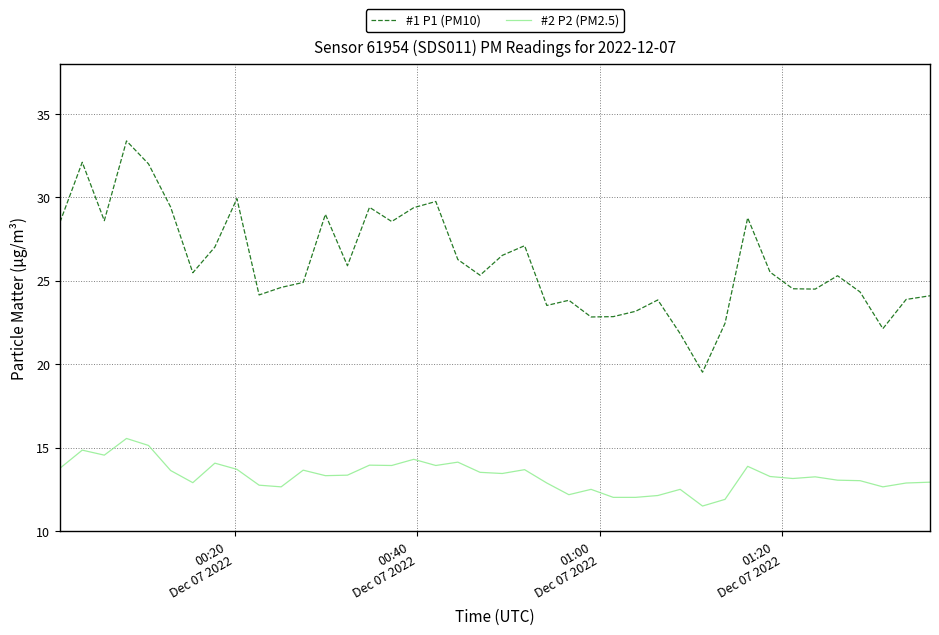

Which series has the widest spread of values?

#1 P1 (PM10)